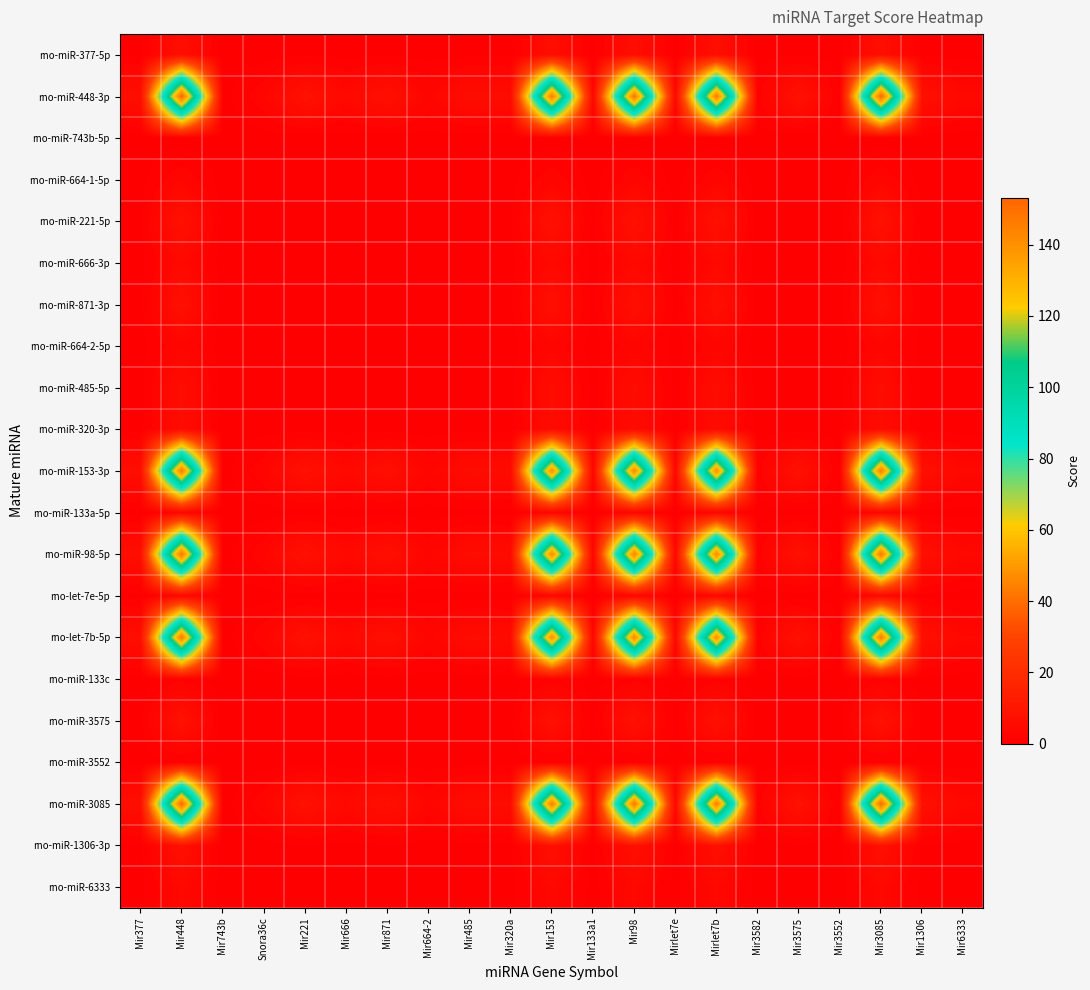

Reading right to left, list all the values displayed in this chart.

rno-miR-377-5p: Mir6333=0.2	Mir1306=0.3	Mir3085=6.8	Mir3552=0.0	Mir3575=0.4	Mir3582=0.1	Mirlet7b=6.6	Mirlet7e=0.2	Mir98=6.7	Mir133a1=0.1	Mir153=6.6	Mir320a=0.2	Mir485=0.3	Mir664-2=0.1	Mir871=0.3	Mir666=0.2	Mir221=0.4	Snora36c=0.1	Mir743b=0.0	Mir448=6.8	Mir377=0.3
rno-miR-448-3p: Mir6333=3.9	Mir1306=7.7	Mir3085=152.5	Mir3552=0.5	Mir3575=8.1	Mir3582=1.4	Mirlet7b=146.9	Mirlet7e=3.6	Mir98=148.9	Mir133a1=2.8	Mir153=146.9	Mir320a=5.5	Mir485=6.1	Mir664-2=2.8	Mir871=7.4	Mir666=4.1	Mir221=8.1	Snora36c=2.8	Mir743b=0.0	Mir448=153.0	Mir377=6.8
rno-miR-743b-5p: Mir6333=0.0	Mir1306=0.0	Mir3085=0.0	Mir3552=0.0	Mir3575=0.0	Mir3582=0.0	Mirlet7b=0.0	Mirlet7e=0.0	Mir98=0.0	Mir133a1=0.0	Mir153=0.0	Mir320a=0.0	Mir485=0.0	Mir664-2=0.0	Mir871=0.0	Mir666=0.0	Mir221=0.0	Snora36c=0.0	Mir743b=0.0	Mir448=0.0	Mir377=0.0
rno-miR-664-1-5p: Mir6333=0.1	Mir1306=0.1	Mir3085=2.8	Mir3552=0.0	Mir3575=0.1	Mir3582=0.0	Mirlet7b=2.7	Mirlet7e=0.1	Mir98=2.7	Mir133a1=0.1	Mir153=2.7	Mir320a=0.1	Mir485=0.1	Mir664-2=0.1	Mir871=0.1	Mir666=0.1	Mir221=0.1	Snora36c=0.1	Mir743b=0.0	Mir448=2.8	Mir377=0.1
rno-miR-221-5p: Mir6333=0.2	Mir1306=0.4	Mir3085=8.1	Mir3552=0.0	Mir3575=0.4	Mir3582=0.1	Mirlet7b=7.8	Mirlet7e=0.2	Mir98=7.9	Mir133a1=0.1	Mir153=7.8	Mir320a=0.3	Mir485=0.3	Mir664-2=0.1	Mir871=0.4	Mir666=0.2	Mir221=0.4	Snora36c=0.1	Mir743b=0.0	Mir448=8.1	Mir377=0.4
rno-miR-666-3p: Mir6333=0.1	Mir1306=0.2	Mir3085=4.1	Mir3552=0.0	Mir3575=0.2	Mir3582=0.0	Mirlet7b=4.0	Mirlet7e=0.1	Mir98=4.0	Mir133a1=0.1	Mir153=4.0	Mir320a=0.1	Mir485=0.2	Mir664-2=0.1	Mir871=0.2	Mir666=0.1	Mir221=0.2	Snora36c=0.1	Mir743b=0.0	Mir448=4.1	Mir377=0.2
rno-miR-871-3p: Mir6333=0.2	Mir1306=0.4	Mir3085=7.4	Mir3552=0.0	Mir3575=0.4	Mir3582=0.1	Mirlet7b=7.1	Mirlet7e=0.2	Mir98=7.2	Mir133a1=0.1	Mir153=7.1	Mir320a=0.3	Mir485=0.3	Mir664-2=0.1	Mir871=0.4	Mir666=0.2	Mir221=0.4	Snora36c=0.1	Mir743b=0.0	Mir448=7.4	Mir377=0.3
rno-miR-664-2-5p: Mir6333=0.1	Mir1306=0.1	Mir3085=2.8	Mir3552=0.0	Mir3575=0.1	Mir3582=0.0	Mirlet7b=2.7	Mirlet7e=0.1	Mir98=2.7	Mir133a1=0.1	Mir153=2.7	Mir320a=0.1	Mir485=0.1	Mir664-2=0.1	Mir871=0.1	Mir666=0.1	Mir221=0.1	Snora36c=0.1	Mir743b=0.0	Mir448=2.8	Mir377=0.1
rno-miR-485-5p: Mir6333=0.2	Mir1306=0.3	Mir3085=6.1	Mir3552=0.0	Mir3575=0.3	Mir3582=0.1	Mirlet7b=5.9	Mirlet7e=0.1	Mir98=5.9	Mir133a1=0.1	Mir153=5.9	Mir320a=0.2	Mir485=0.2	Mir664-2=0.1	Mir871=0.3	Mir666=0.2	Mir221=0.3	Snora36c=0.1	Mir743b=0.0	Mir448=6.1	Mir377=0.3
rno-miR-320-3p: Mir6333=0.1	Mir1306=0.3	Mir3085=5.5	Mir3552=0.0	Mir3575=0.3	Mir3582=0.1	Mirlet7b=5.3	Mirlet7e=0.1	Mir98=5.4	Mir133a1=0.1	Mir153=5.3	Mir320a=0.2	Mir485=0.2	Mir664-2=0.1	Mir871=0.3	Mir666=0.1	Mir221=0.3	Snora36c=0.1	Mir743b=0.0	Mir448=5.5	Mir377=0.2
rno-miR-153-3p: Mir6333=3.7	Mir1306=7.4	Mir3085=146.4	Mir3552=0.5	Mir3575=7.8	Mir3582=1.4	Mirlet7b=141.0	Mirlet7e=3.5	Mir98=143.0	Mir133a1=2.7	Mir153=141.0	Mir320a=5.3	Mir485=5.9	Mir664-2=2.7	Mir871=7.1	Mir666=4.0	Mir221=7.8	Snora36c=2.7	Mir743b=0.0	Mir448=146.9	Mir377=6.6
rno-miR-133a-5p: Mir6333=0.1	Mir1306=0.1	Mir3085=2.8	Mir3552=0.0	Mir3575=0.1	Mir3582=0.0	Mirlet7b=2.7	Mirlet7e=0.1	Mir98=2.7	Mir133a1=0.1	Mir153=2.7	Mir320a=0.1	Mir485=0.1	Mir664-2=0.1	Mir871=0.1	Mir666=0.1	Mir221=0.1	Snora36c=0.1	Mir743b=0.0	Mir448=2.8	Mir377=0.1
rno-miR-98-5p: Mir6333=3.8	Mir1306=7.5	Mir3085=148.5	Mir3552=0.5	Mir3575=7.9	Mir3582=1.4	Mirlet7b=143.0	Mirlet7e=3.5	Mir98=145.0	Mir133a1=2.7	Mir153=143.0	Mir320a=5.4	Mir485=5.9	Mir664-2=2.7	Mir871=7.2	Mir666=4.0	Mir221=7.9	Snora36c=2.7	Mir743b=0.0	Mir448=148.9	Mir377=6.7
rno-let-7e-5p: Mir6333=0.1	Mir1306=0.2	Mir3085=3.6	Mir3552=0.0	Mir3575=0.2	Mir3582=0.0	Mirlet7b=3.5	Mirlet7e=0.1	Mir98=3.5	Mir133a1=0.1	Mir153=3.5	Mir320a=0.1	Mir485=0.1	Mir664-2=0.1	Mir871=0.2	Mir666=0.1	Mir221=0.2	Snora36c=0.1	Mir743b=0.0	Mir448=3.6	Mir377=0.2
rno-let-7b-5p: Mir6333=3.7	Mir1306=7.4	Mir3085=146.4	Mir3552=0.5	Mir3575=7.8	Mir3582=1.4	Mirlet7b=141.0	Mirlet7e=3.5	Mir98=143.0	Mir133a1=2.7	Mir153=141.0	Mir320a=5.3	Mir485=5.9	Mir664-2=2.7	Mir871=7.1	Mir666=4.0	Mir221=7.8	Snora36c=2.7	Mir743b=0.0	Mir448=146.9	Mir377=6.6
rno-miR-133c: Mir6333=0.0	Mir1306=0.1	Mir3085=1.4	Mir3552=0.0	Mir3575=0.1	Mir3582=0.0	Mirlet7b=1.4	Mirlet7e=0.0	Mir98=1.4	Mir133a1=0.0	Mir153=1.4	Mir320a=0.1	Mir485=0.1	Mir664-2=0.0	Mir871=0.1	Mir666=0.0	Mir221=0.1	Snora36c=0.0	Mir743b=0.0	Mir448=1.4	Mir377=0.1
rno-miR-3575: Mir6333=0.2	Mir1306=0.4	Mir3085=8.1	Mir3552=0.0	Mir3575=0.4	Mir3582=0.1	Mirlet7b=7.8	Mirlet7e=0.2	Mir98=7.9	Mir133a1=0.1	Mir153=7.8	Mir320a=0.3	Mir485=0.3	Mir664-2=0.1	Mir871=0.4	Mir666=0.2	Mir221=0.4	Snora36c=0.1	Mir743b=0.0	Mir448=8.1	Mir377=0.4
rno-miR-3552: Mir6333=0.0	Mir1306=0.0	Mir3085=0.5	Mir3552=0.0	Mir3575=0.0	Mir3582=0.0	Mirlet7b=0.5	Mirlet7e=0.0	Mir98=0.5	Mir133a1=0.0	Mir153=0.5	Mir320a=0.0	Mir485=0.0	Mir664-2=0.0	Mir871=0.0	Mir666=0.0	Mir221=0.0	Snora36c=0.0	Mir743b=0.0	Mir448=0.5	Mir377=0.0
rno-miR-3085: Mir6333=3.9	Mir1306=7.6	Mir3085=152.0	Mir3552=0.5	Mir3575=8.1	Mir3582=1.4	Mirlet7b=146.4	Mirlet7e=3.6	Mir98=148.5	Mir133a1=2.8	Mir153=146.4	Mir320a=5.5	Mir485=6.1	Mir664-2=2.8	Mir871=7.4	Mir666=4.1	Mir221=8.1	Snora36c=2.8	Mir743b=0.0	Mir448=152.5	Mir377=6.8
rno-miR-1306-3p: Mir6333=0.2	Mir1306=0.4	Mir3085=7.6	Mir3552=0.0	Mir3575=0.4	Mir3582=0.1	Mirlet7b=7.4	Mirlet7e=0.2	Mir98=7.5	Mir133a1=0.1	Mir153=7.4	Mir320a=0.3	Mir485=0.3	Mir664-2=0.1	Mir871=0.4	Mir666=0.2	Mir221=0.4	Snora36c=0.1	Mir743b=0.0	Mir448=7.7	Mir377=0.3
rno-miR-6333: Mir6333=0.1	Mir1306=0.2	Mir3085=3.9	Mir3552=0.0	Mir3575=0.2	Mir3582=0.0	Mirlet7b=3.7	Mirlet7e=0.1	Mir98=3.8	Mir133a1=0.1	Mir153=3.7	Mir320a=0.1	Mir485=0.2	Mir664-2=0.1	Mir871=0.2	Mir666=0.1	Mir221=0.2	Snora36c=0.1	Mir743b=0.0	Mir448=3.9	Mir377=0.2